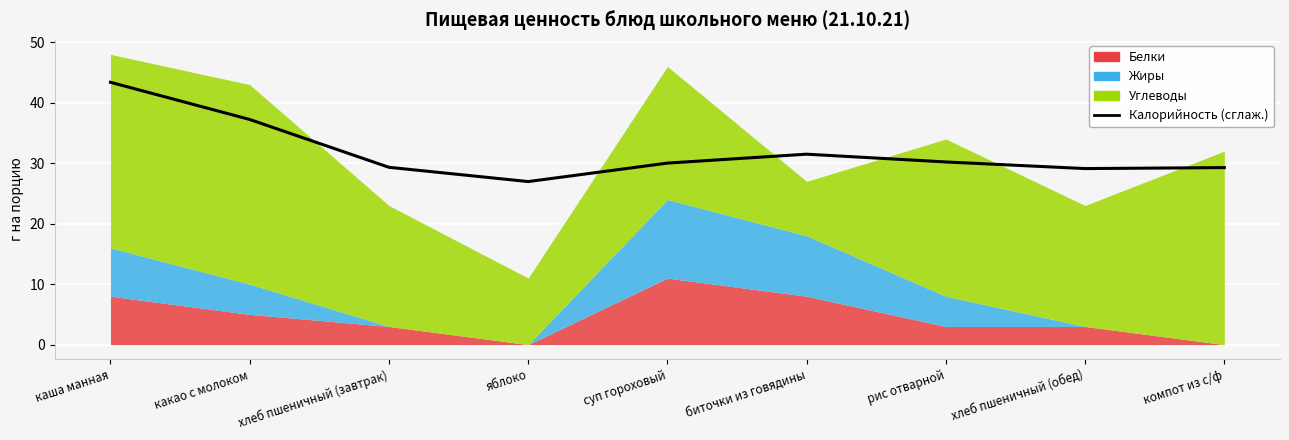

Reading left to right, transcribe all the data shown in this chart.

каша манная=43.4	какао с молоком=37.2	хлеб пшеничный (завтрак)=29.3	яблоко=27.0	суп гороховый=30.0	биточки из говядины=31.5	рис отварной=30.2	хлеб пшеничный (обед)=29.1	компот из с/ф=29.3